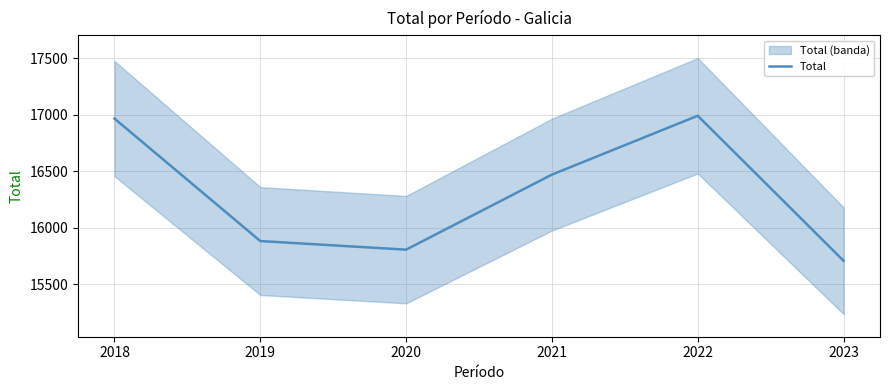

Count the number of categories in the chart.

6